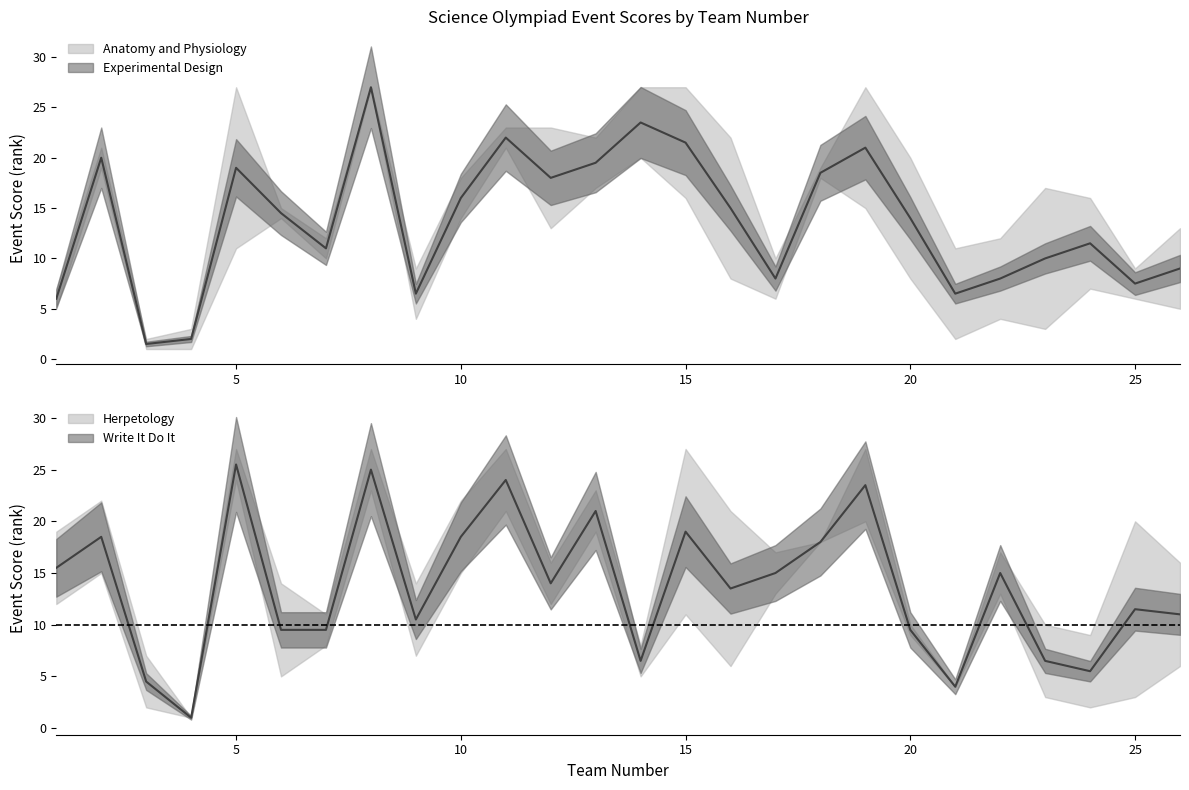

The value of Anatomy and Physiology at 16 is 36. True or false?

False